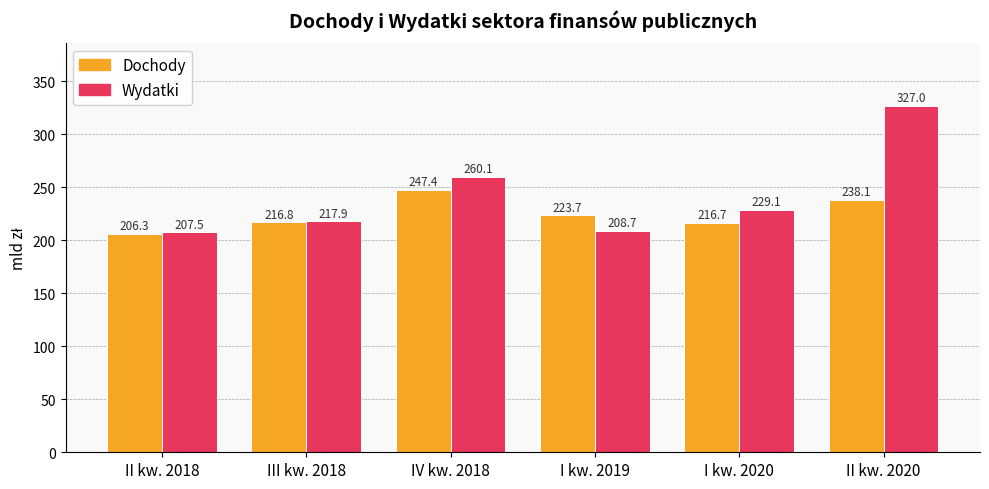

Is the value of Wydatki at I kw. 2020 greater than the value of Dochody at II kw. 2020?

No